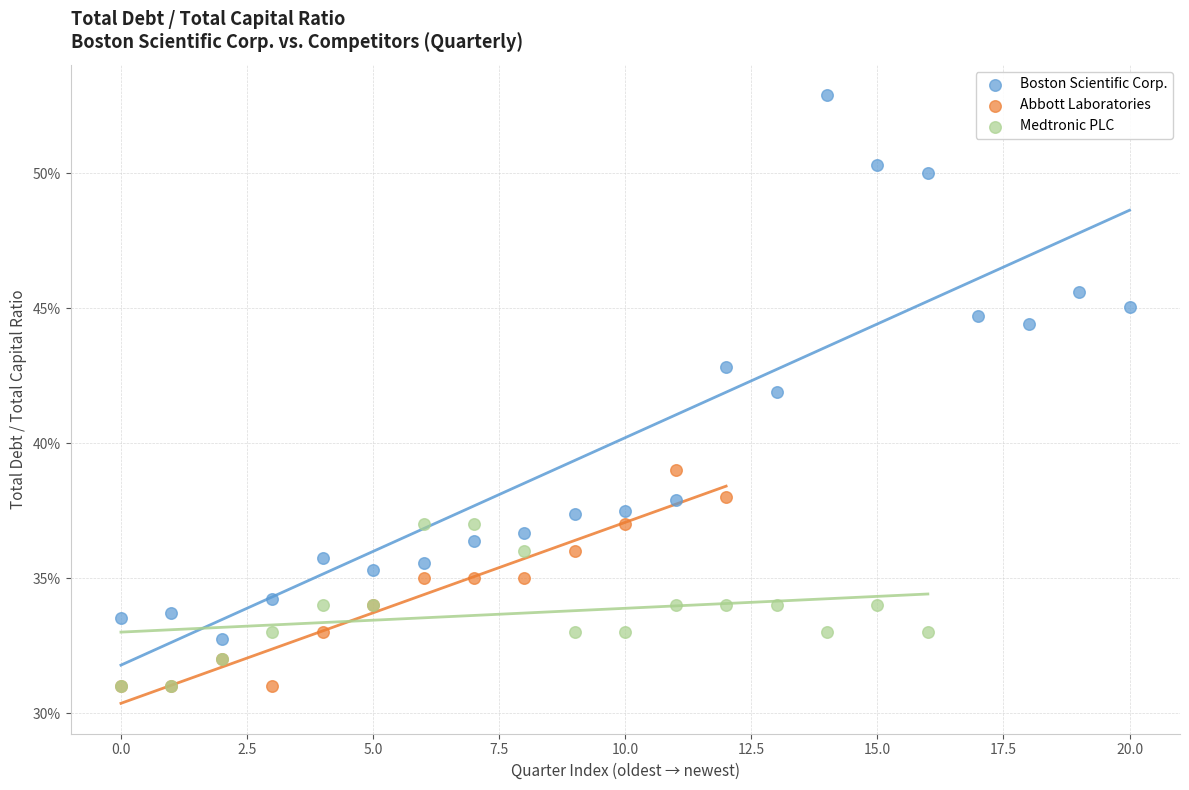

Which series has the largest Y range (max minus min)?

Boston Scientific Corp.